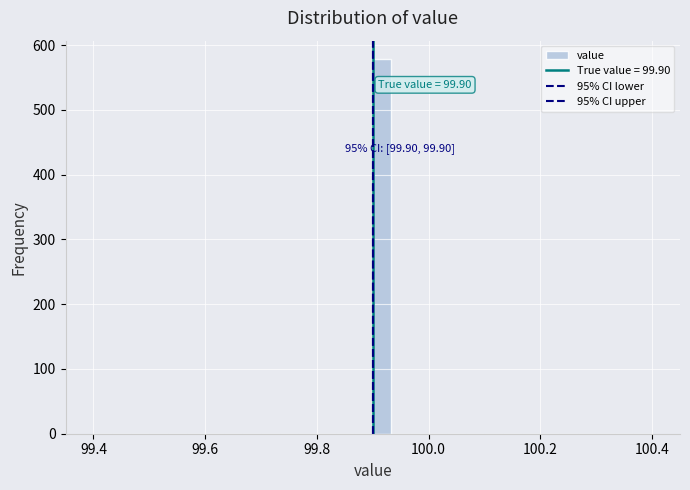

Around what value on the x-axis is the tallest bar? Give the approximate position of its centre, as read against the axis.

99.92